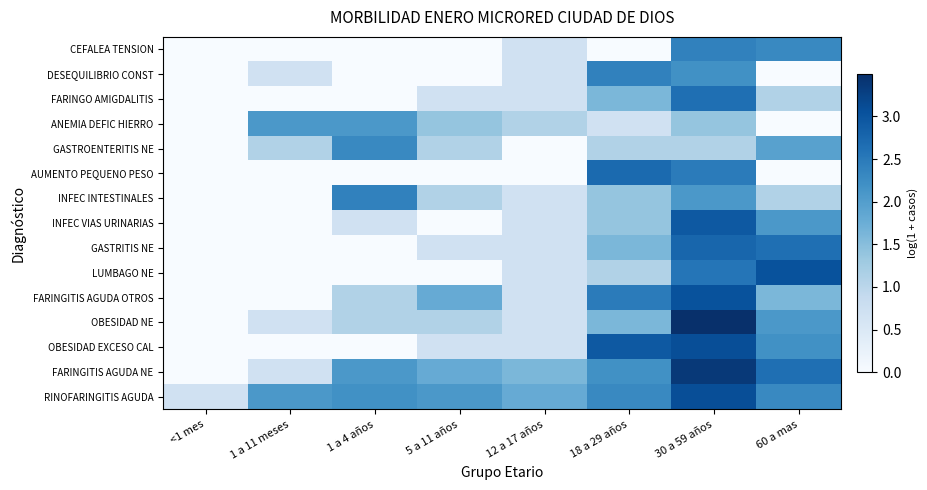

At how many categories does at least one series exceed 2?

6